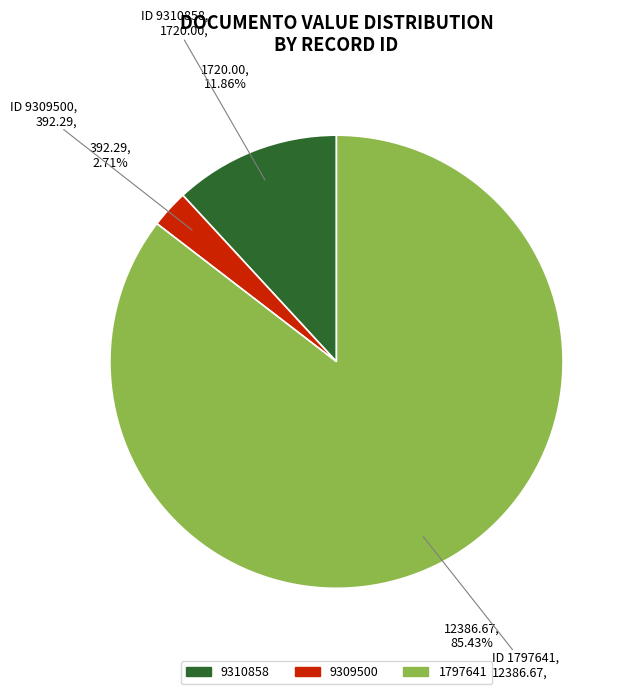

Does 9310858 account for over 50% of the chart?

No